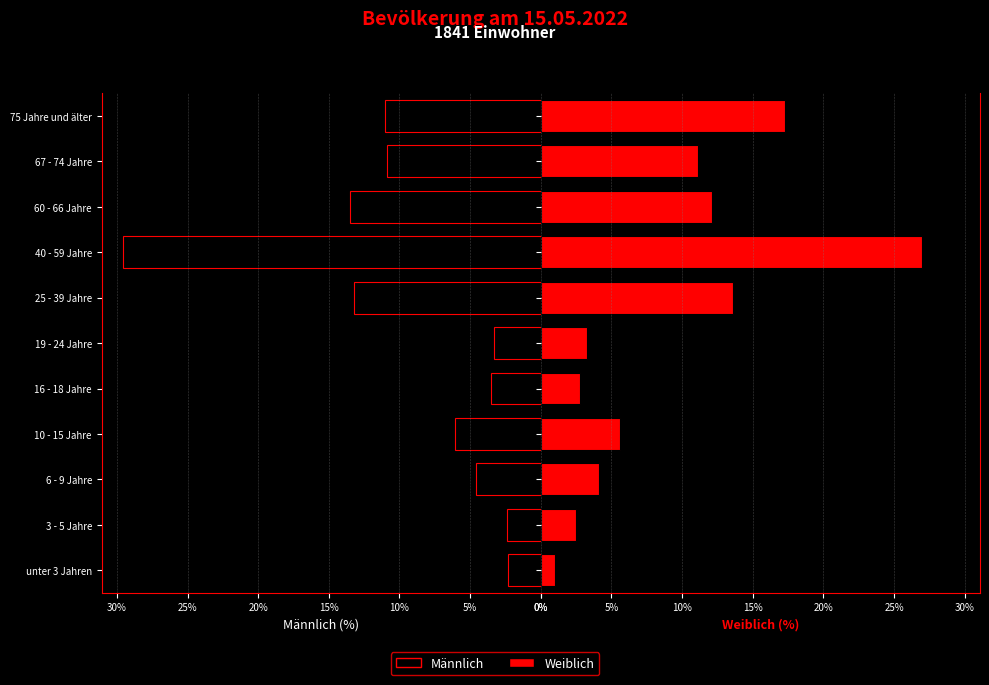

How many bars are there in total?

22